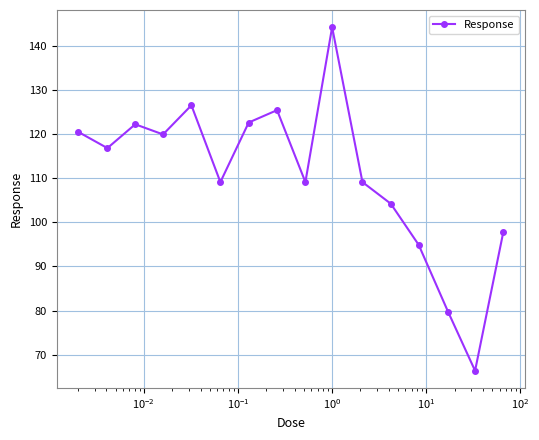

What is the minimum value shown in the chart?

66.4